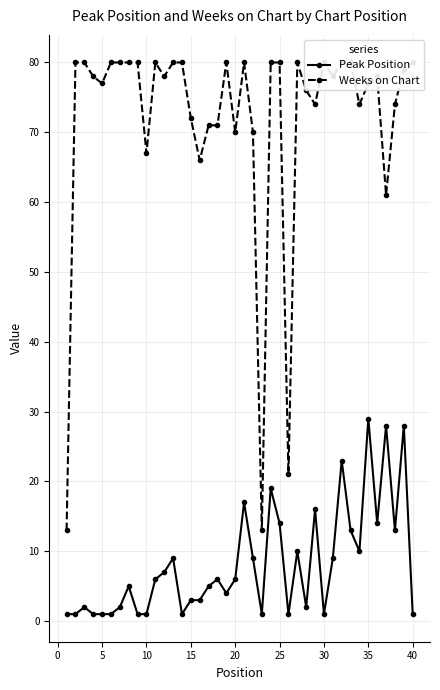

How many interior local valleys does the Weeks on Chart series have?

11